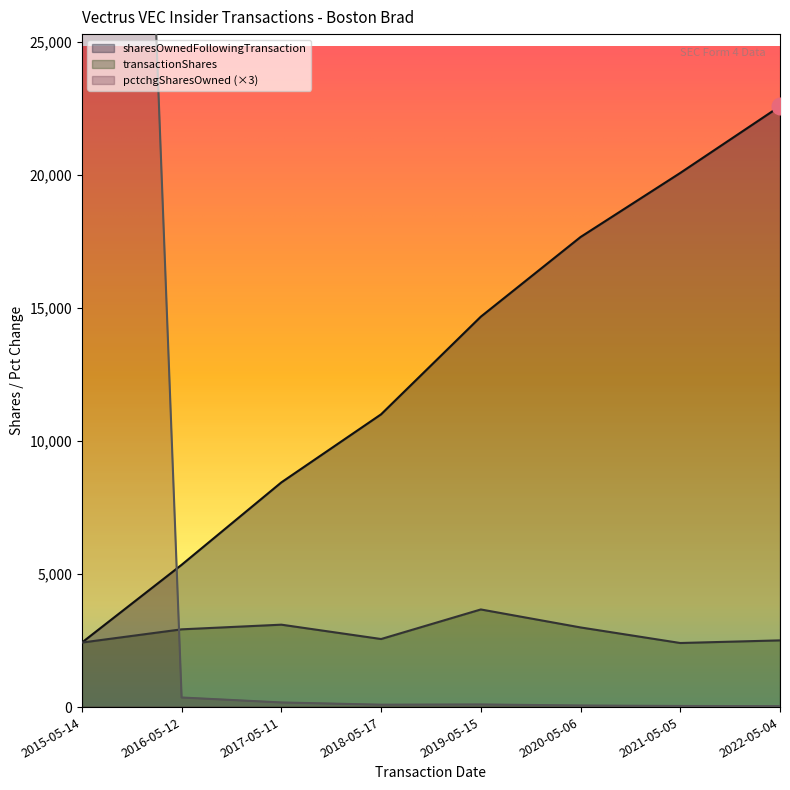

Reading left to right, list all the values displayed in this chart.

transactionShares: 2015-05-14=2425	2016-05-12=2922	2017-05-11=3097	2018-05-17=2558	2019-05-15=3669	2020-05-06=2993	2021-05-05=2408	2022-05-04=2507
sharesOwnedFollowingTransaction: 2015-05-14=2425	2016-05-12=5347	2017-05-11=8444	2018-05-17=11002	2019-05-15=14671	2020-05-06=17664	2021-05-05=20072	2022-05-04=22579
pctchgSharesOwned: 2015-05-14=98301	2016-05-12=360	2017-05-11=174	2018-05-17=90	2019-05-15=99	2020-05-06=60	2021-05-05=42	2022-05-04=36